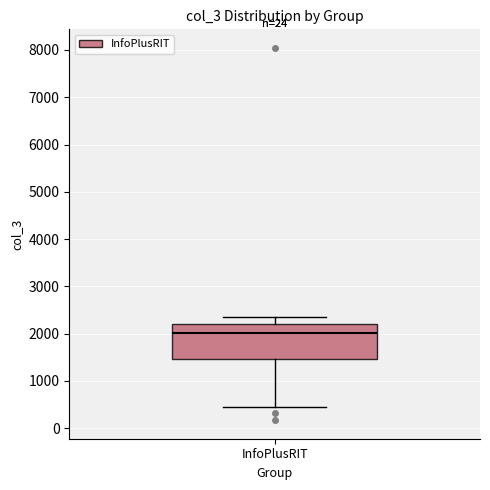

Where does the median line of the box for InfoPlusRIT sit on the y-axis? The values are not printed on the chart, so give them approximately, as read against the axis.

2000